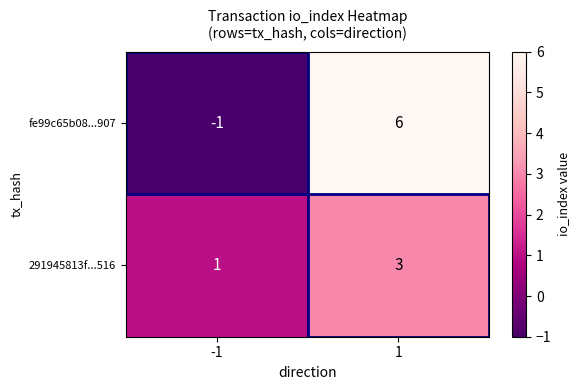

Between -1 and 1, which series saw the biggest shift?

fe99c65b08...907